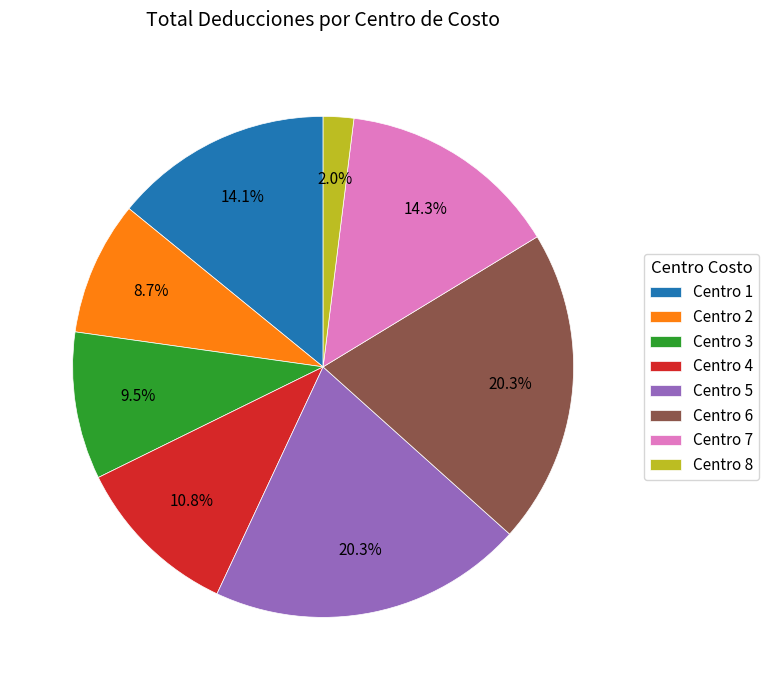

Is there a majority slice in this chart?

No